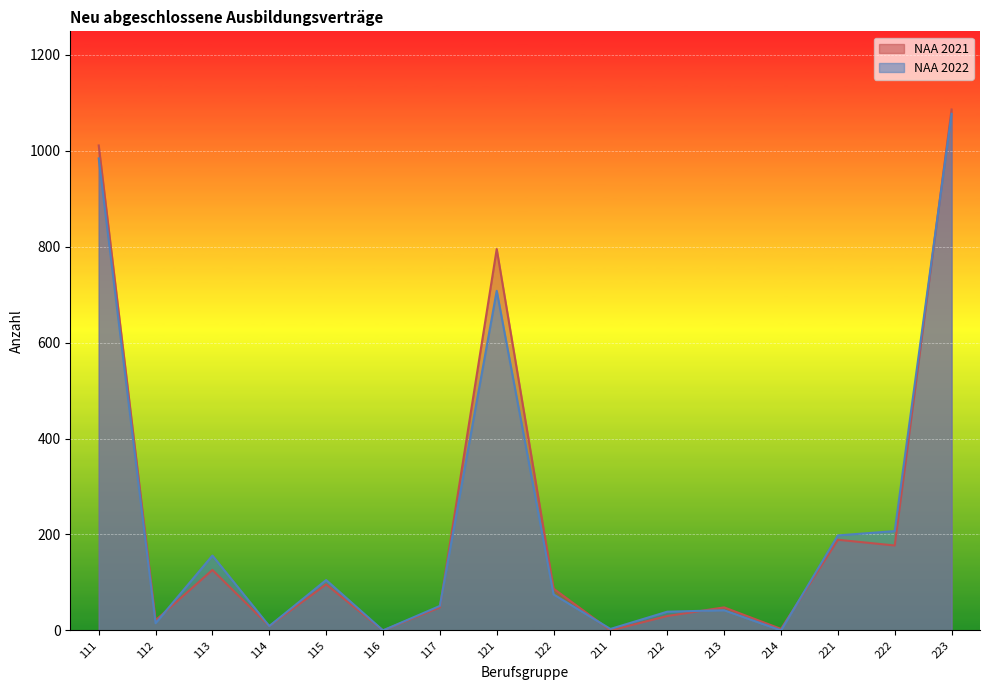

What is the difference between the maximum and minimum values in the NAA 2021 series?

1086